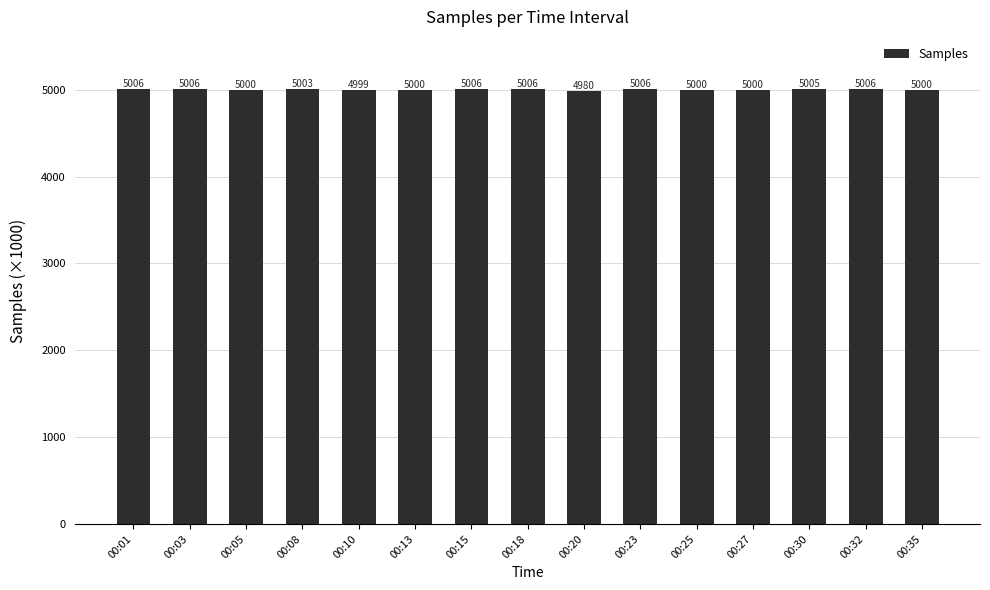

At which label does the data first exceed 5003?

00:01